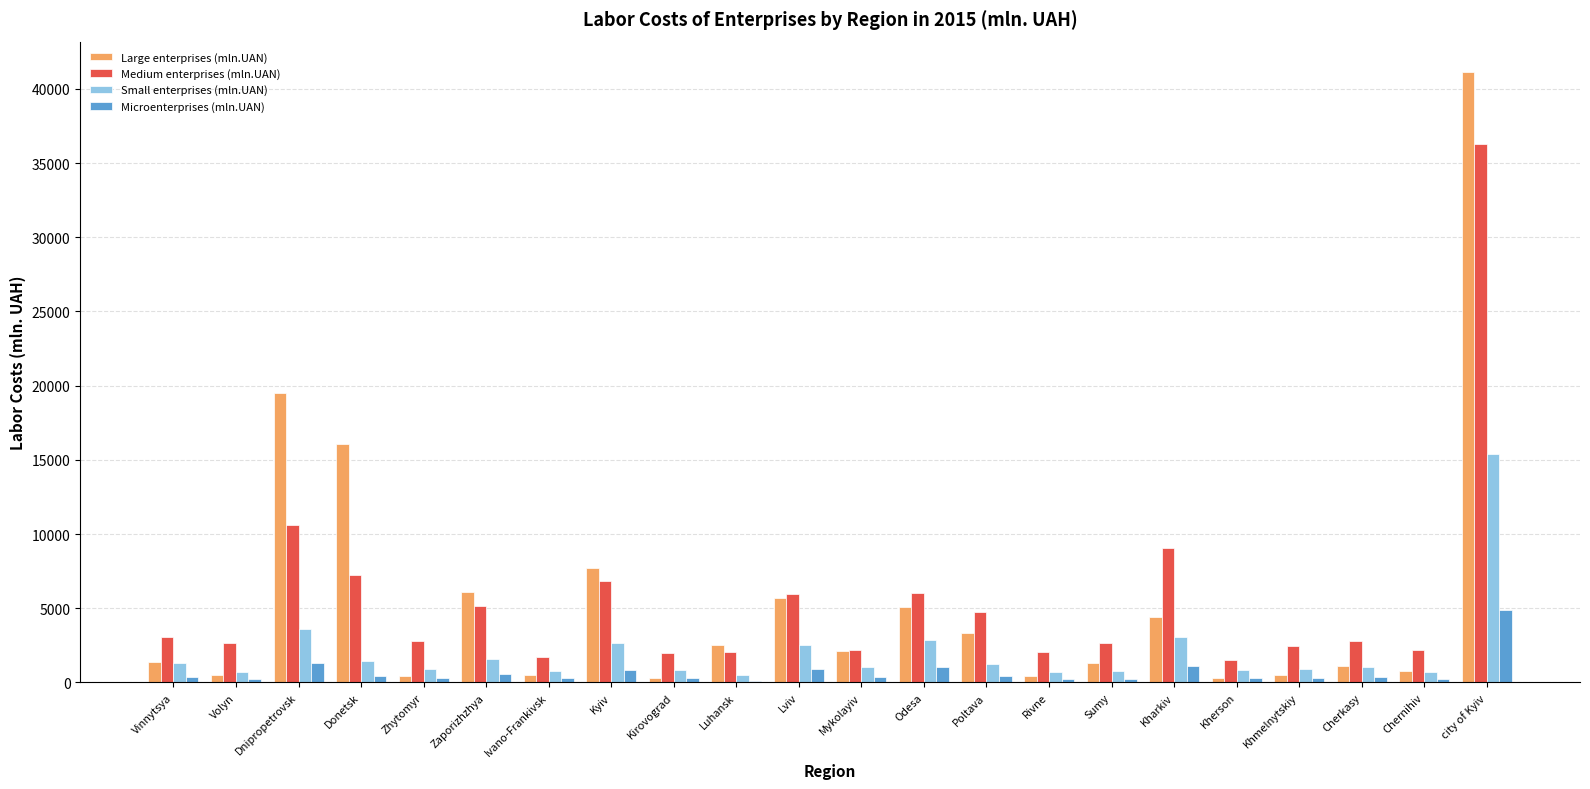

Read the Microenterprises (mln.UAN) value at Vinnytsya.

395.4